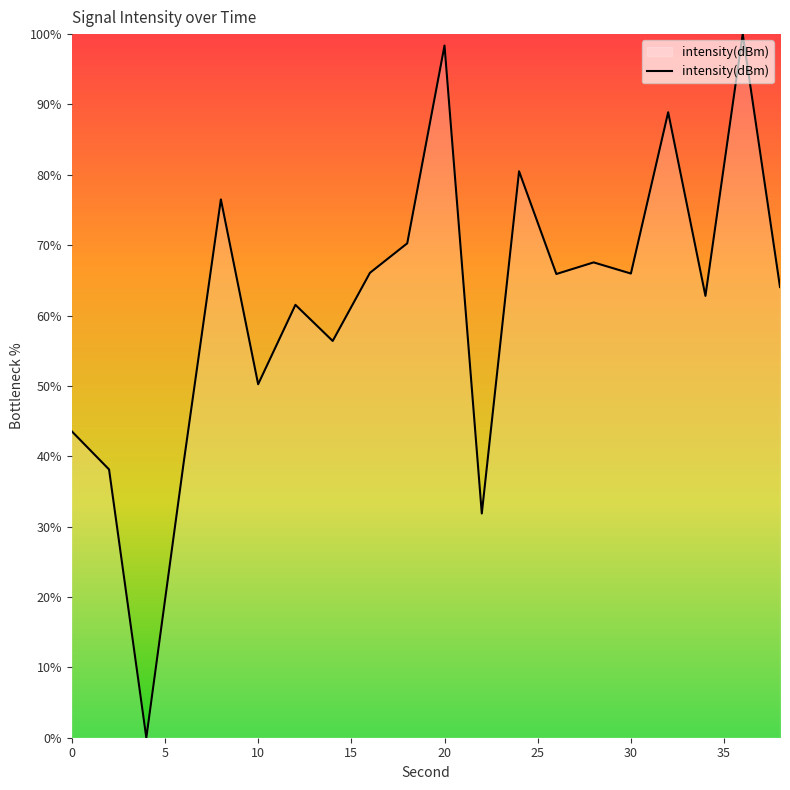

What is the difference between the maximum and minimum values?

100.0